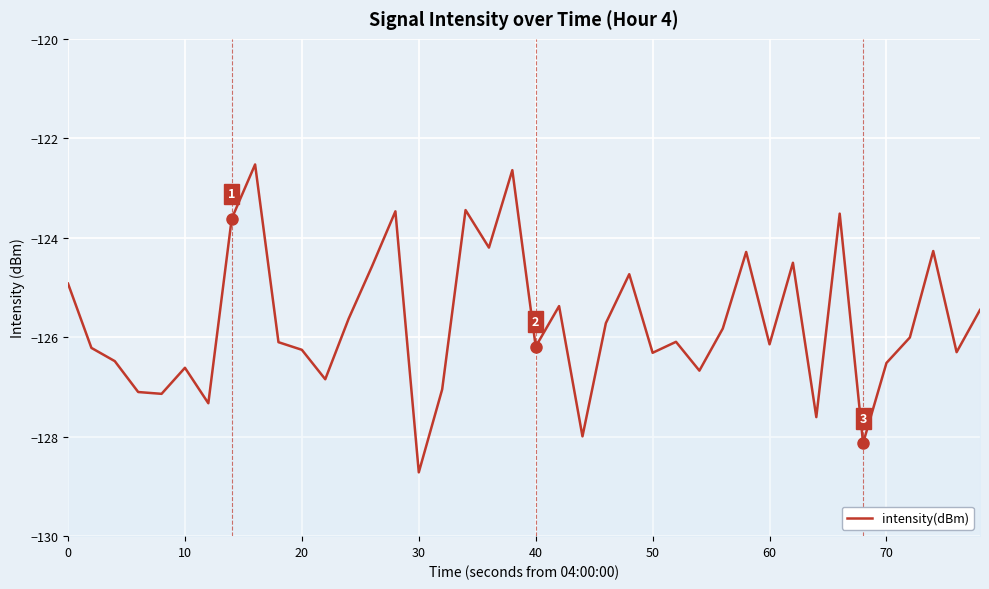

How many points are higher than both their immediate neighbors (excluding endpoints)?

12